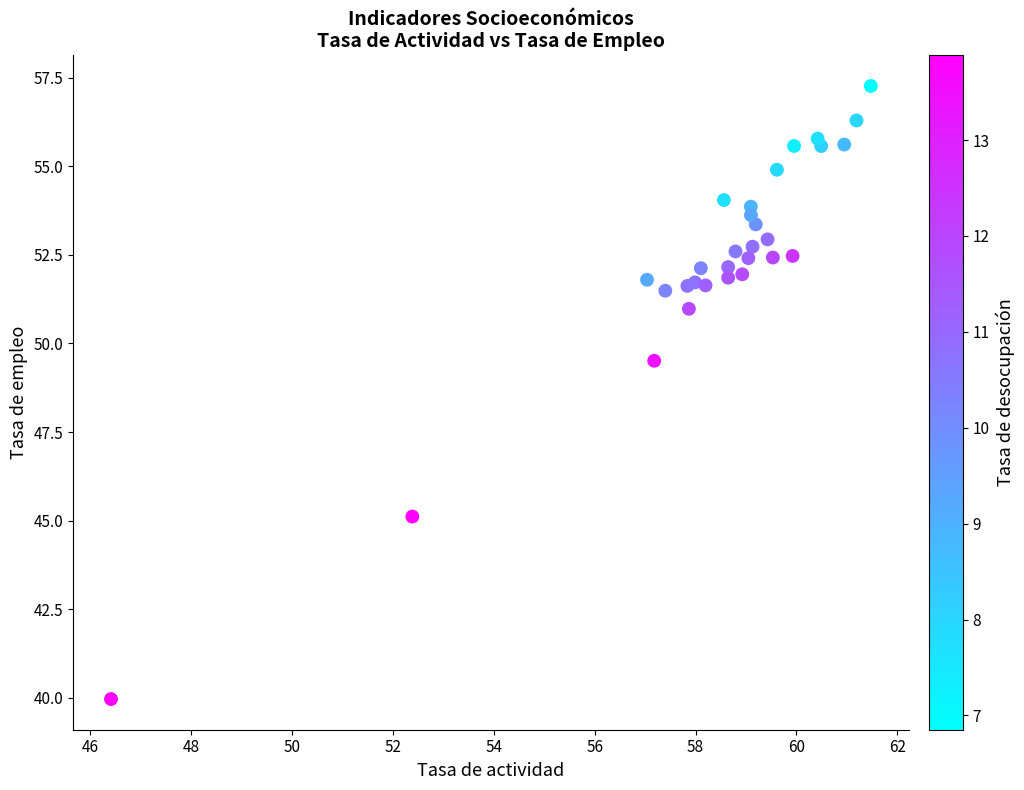

What Y value in the scatter plot is closest to 48?

49.5